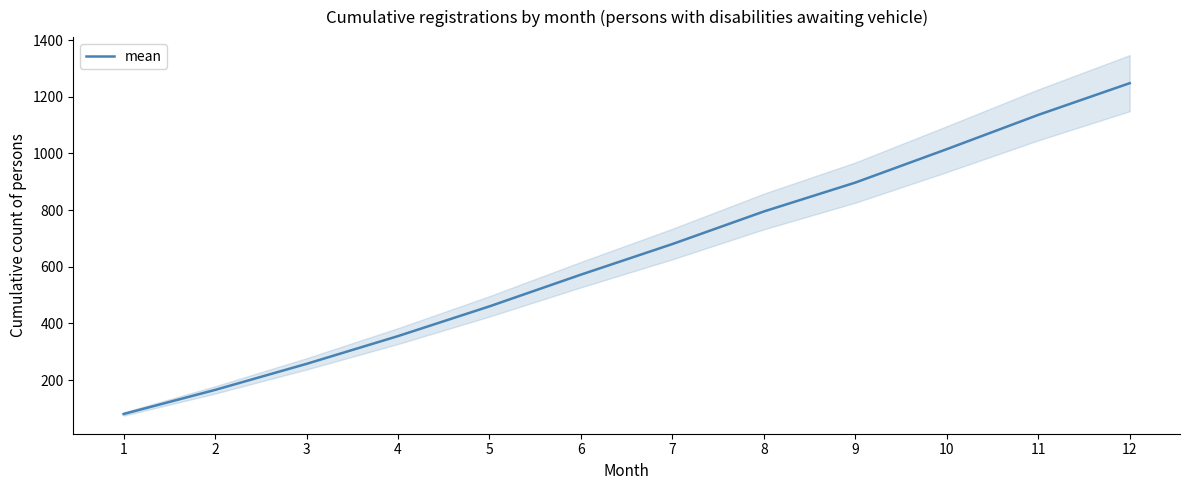

What is the difference between the second highest and minimum values?

1056